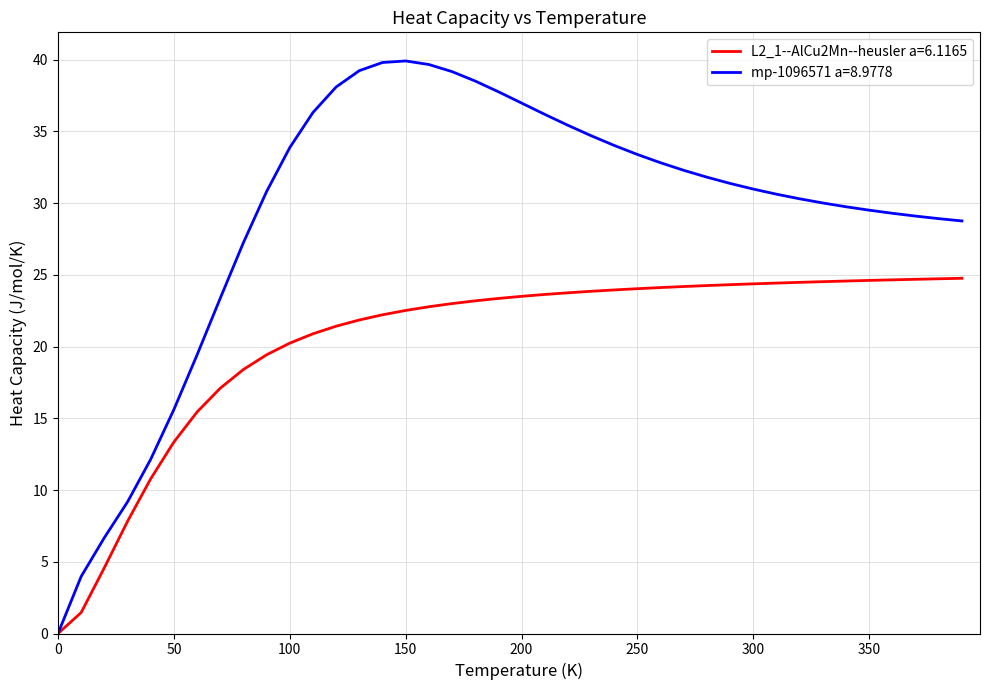

Which series has the largest total across all categories?

mp-1096571 a=8.9778